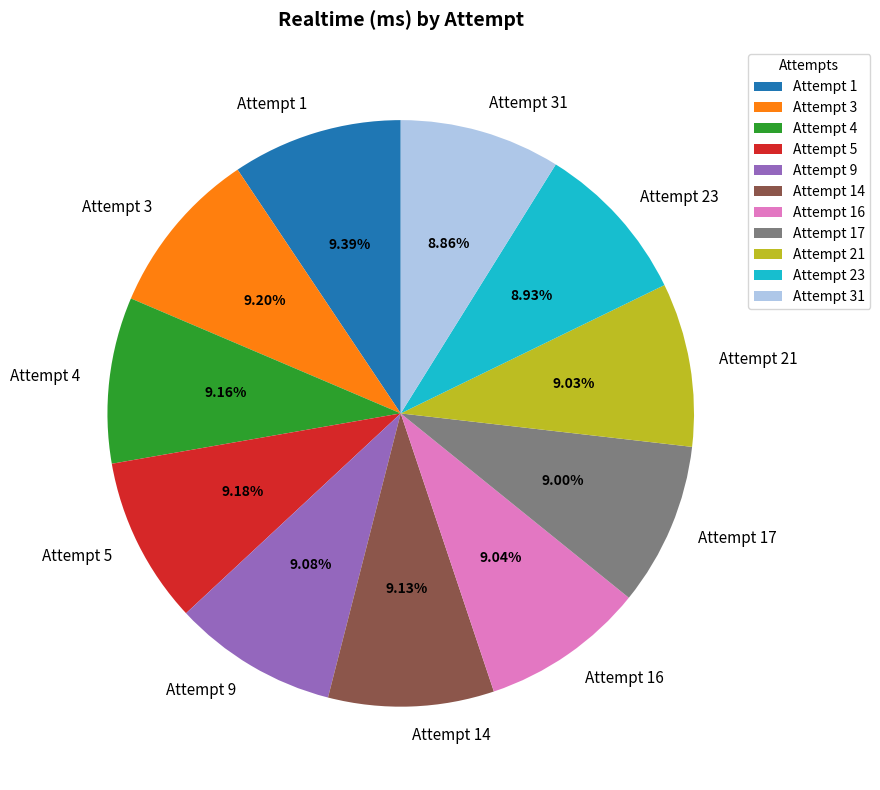

To the nearest percent, what portion does Attempt 4 represent?

9%